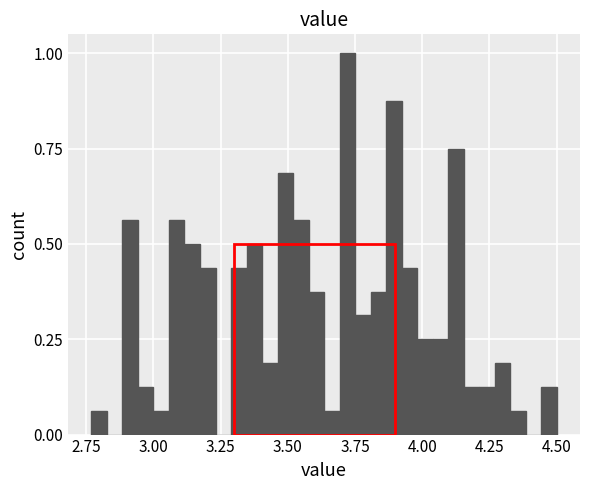

Around what value on the x-axis is the tallest bar? Give the approximate position of its centre, as read against the axis.

3.70